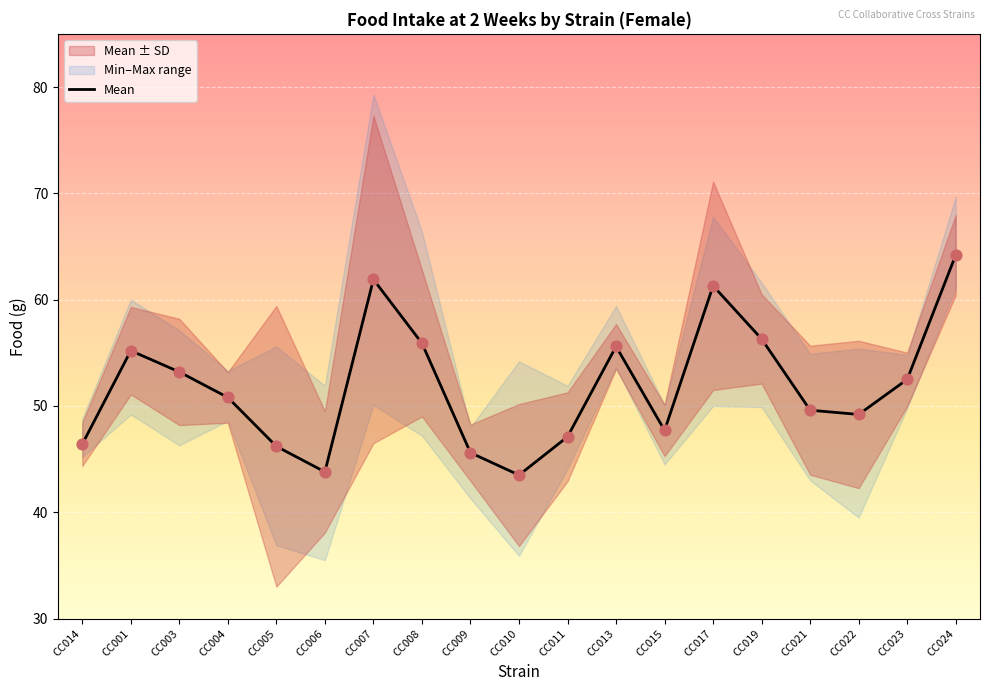

Is it true that Mean equals 65.2 at CC009?

False